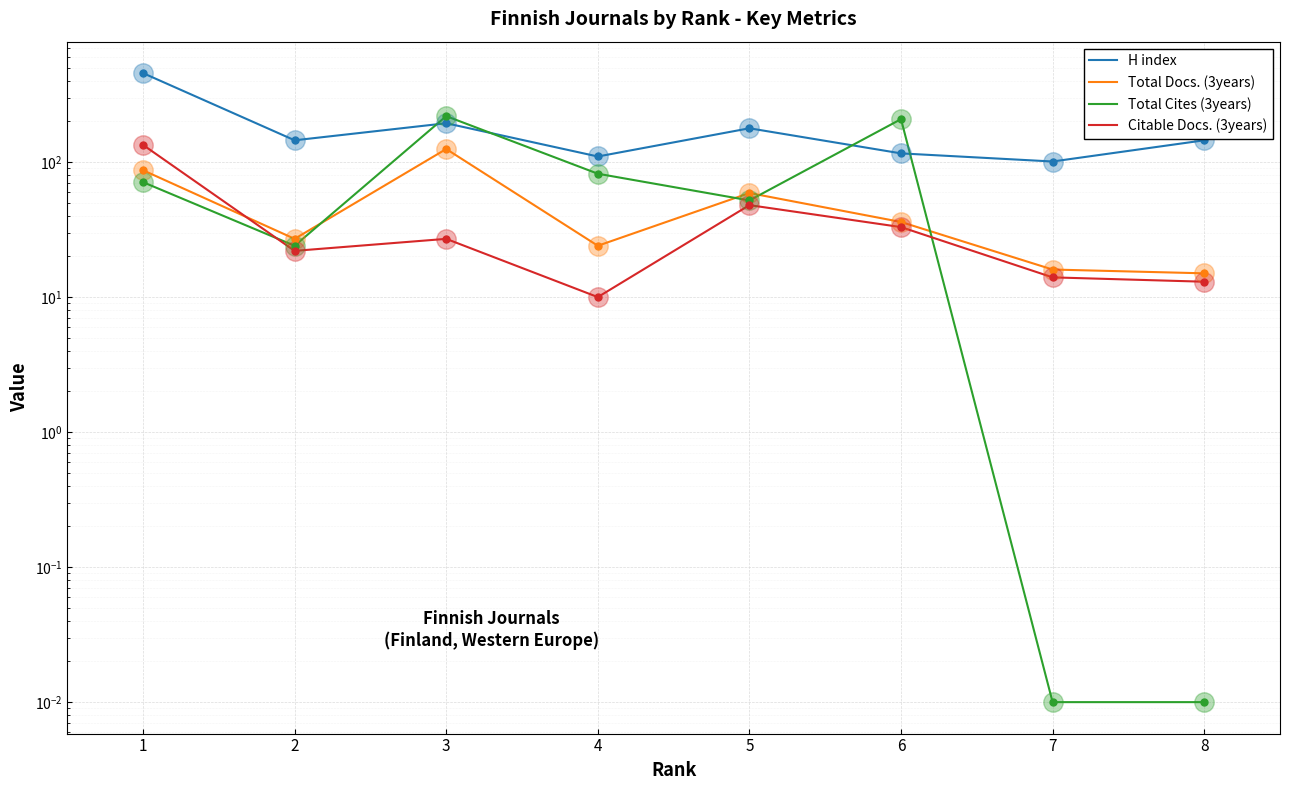

Where is the first local maximum for Total Cites (3years)?

3